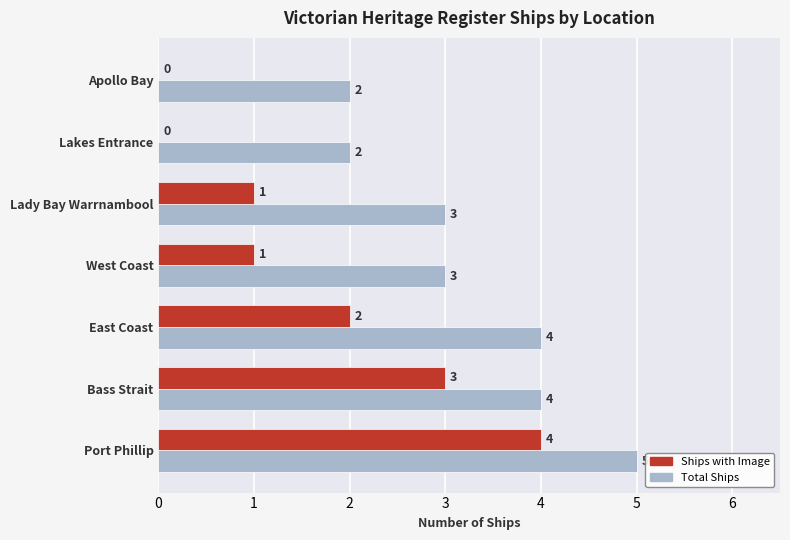

Which series changed the most between Port Phillip and East Coast?

Ships with Image